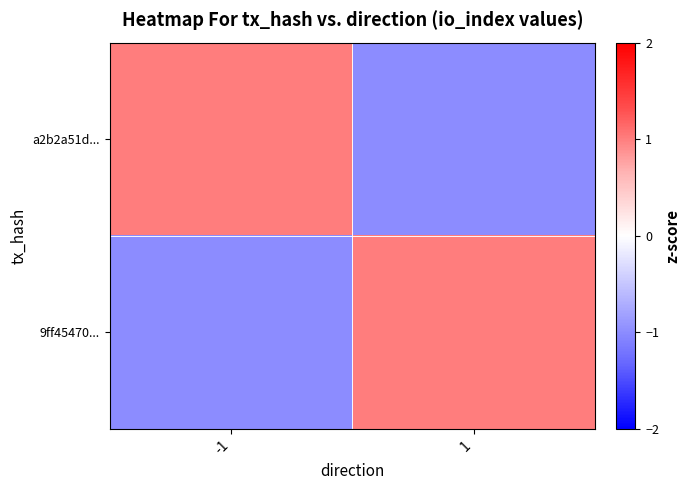

At which category does the chart reach its peak across all series?

-1